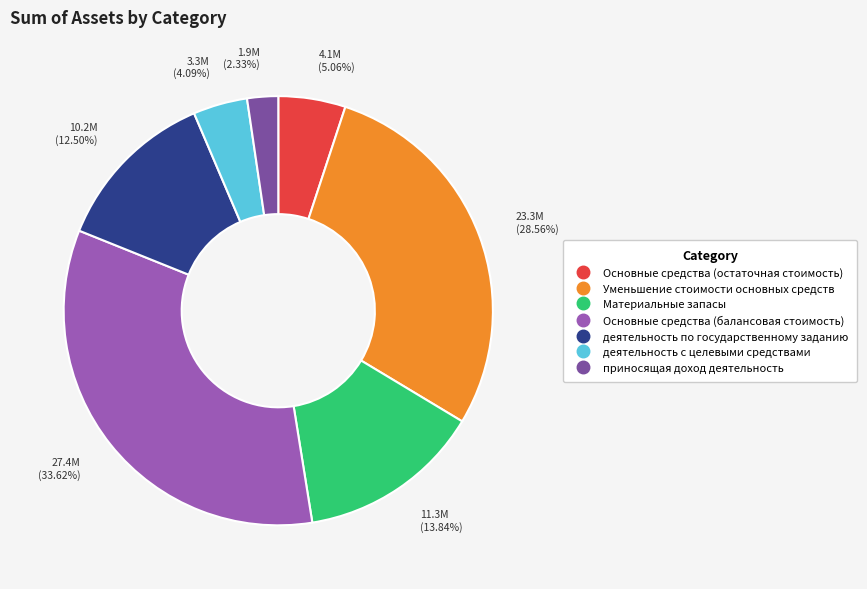

To the nearest percent, what is the difference between the Материальные запасы and деятельность по государственному заданию slice percentages?

1%